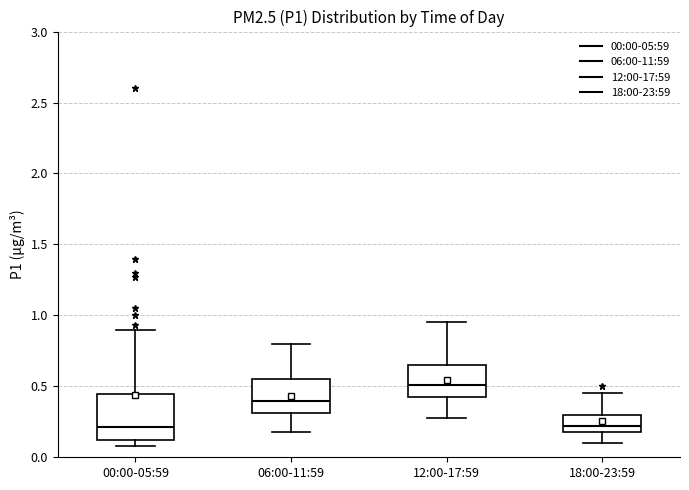

Reading left to right, transcribe this box plot: for each box, give where its median line is, the range the box spans, and where its two whiskers end, as read against the y-axis. The values are not printed on the chart, so give them approximately, as read against the axis.

00:00-05:59: median 0.20, box 0.10 to 0.45, whiskers 0.10 (just below the box's lower edge) to 0.90
06:00-11:59: median 0.40, box 0.30 to 0.55, whiskers 0.20 to 0.80
12:00-17:59: median 0.50, box 0.45 to 0.65, whiskers 0.30 to 0.95
18:00-23:59: median 0.20 (just above the box's lower edge), box 0.20 to 0.30, whiskers 0.10 to 0.45